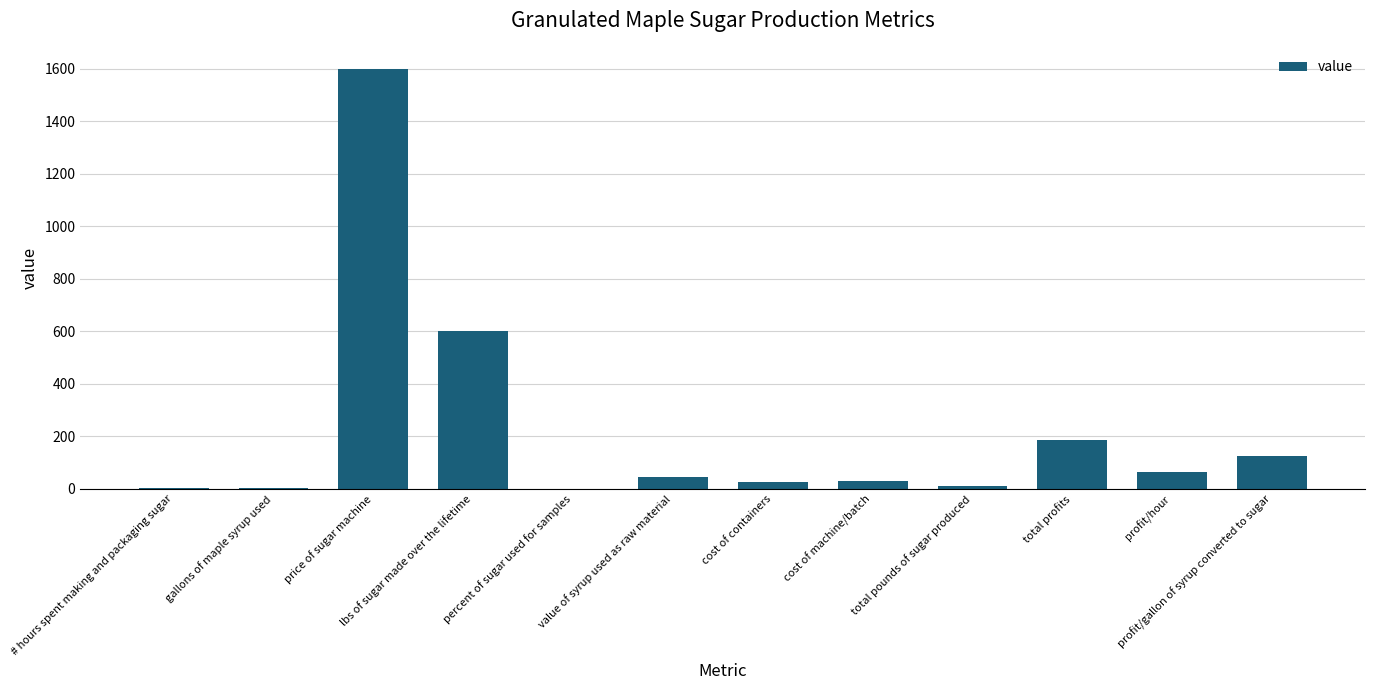

Count the number of categories in the chart.

12